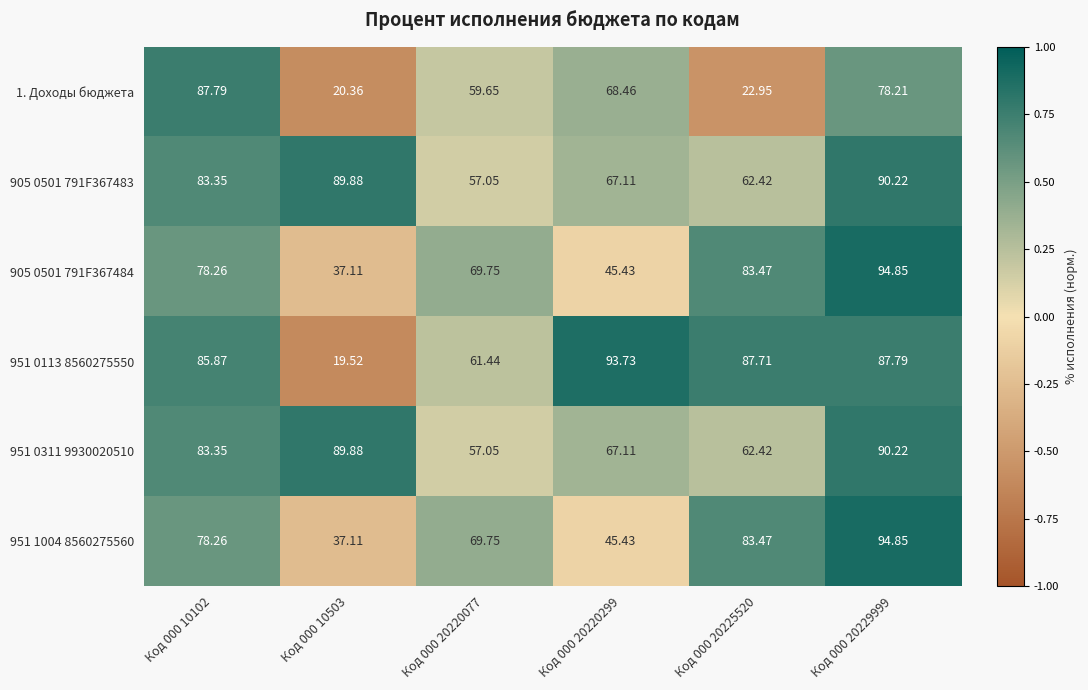

Is the value of 951 0113 8560275550 at Код 000 10503 greater than the value of 951 1004 8560275560 at Код 000 20229999?

No